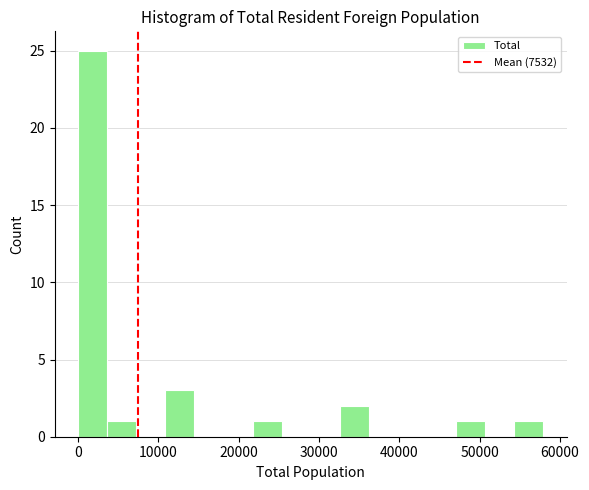

Around what value on the x-axis is the tallest bar? Give the approximate position of its centre, as read against the axis.

2000